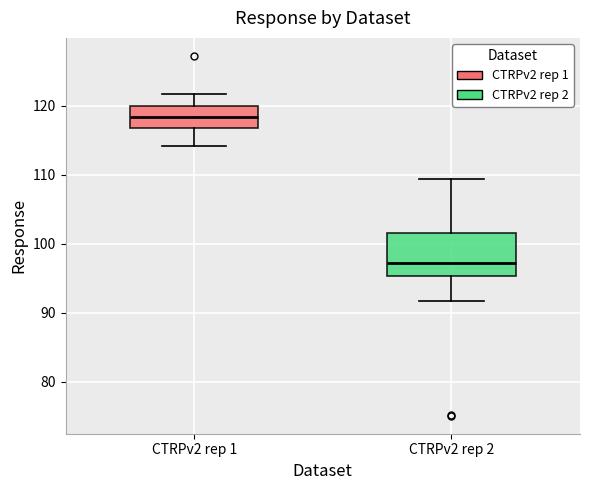

Comparing the boxes themselves (not the whiskers), which one is the tallest?

CTRPv2 rep 2